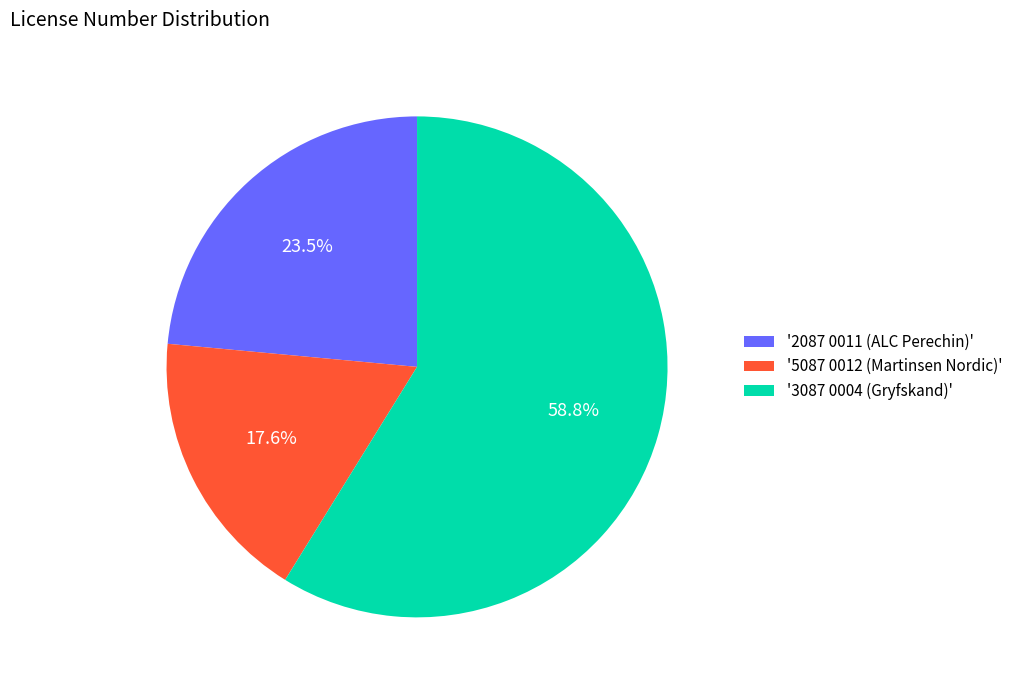

Is there a majority slice in this chart?

Yes